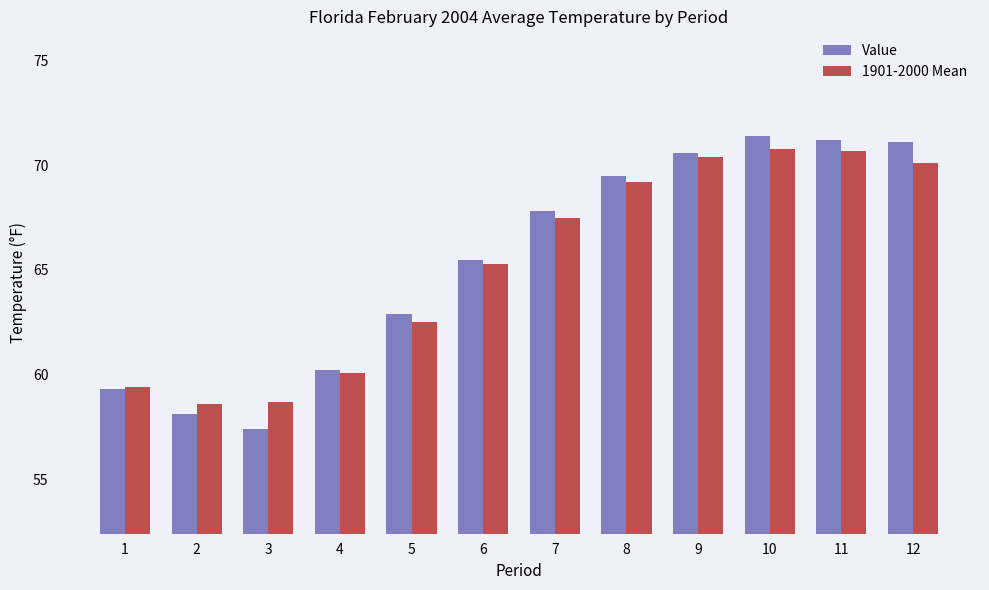

Are the bars horizontal?

No